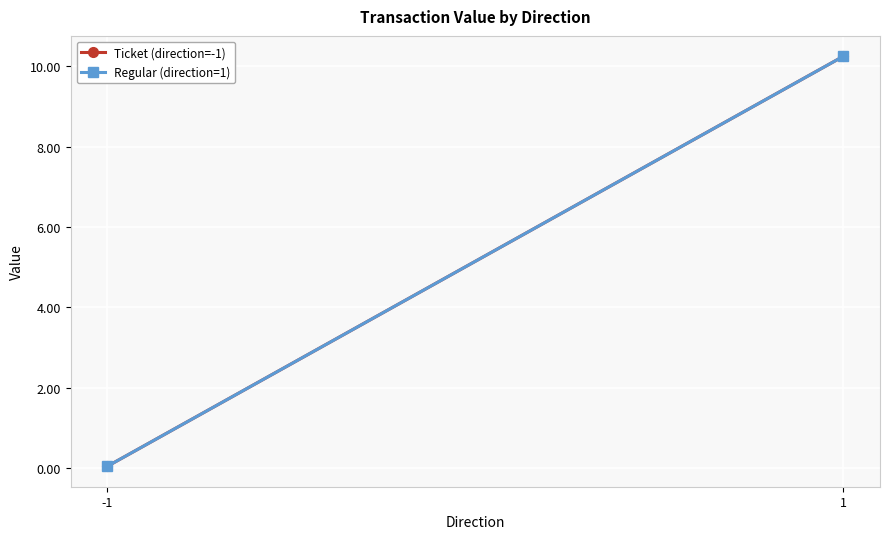

Where is Regular (direction=1) nearest to the value 5?

-1